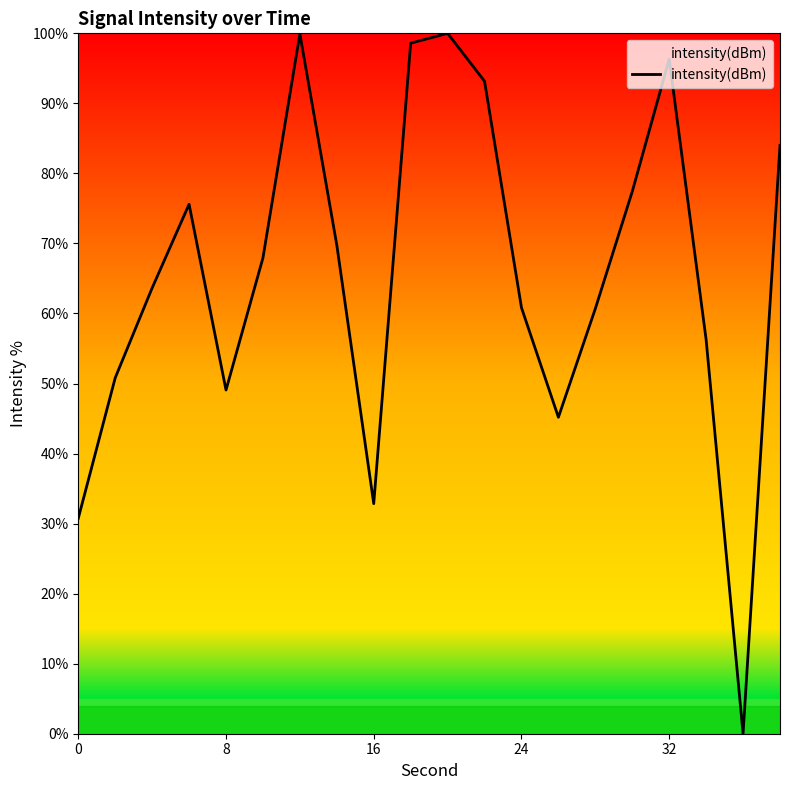

What is the difference between the maximum and minimum values?

100.0